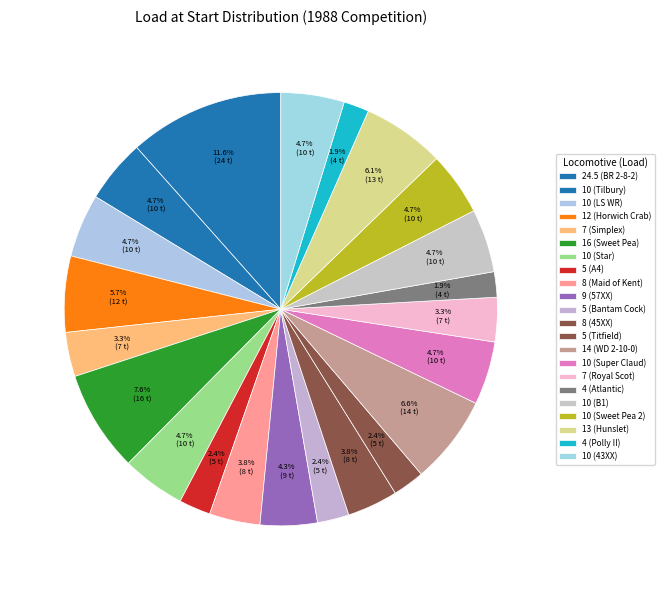

Is it true that 9 (57XX) is 19% of the pie?

False